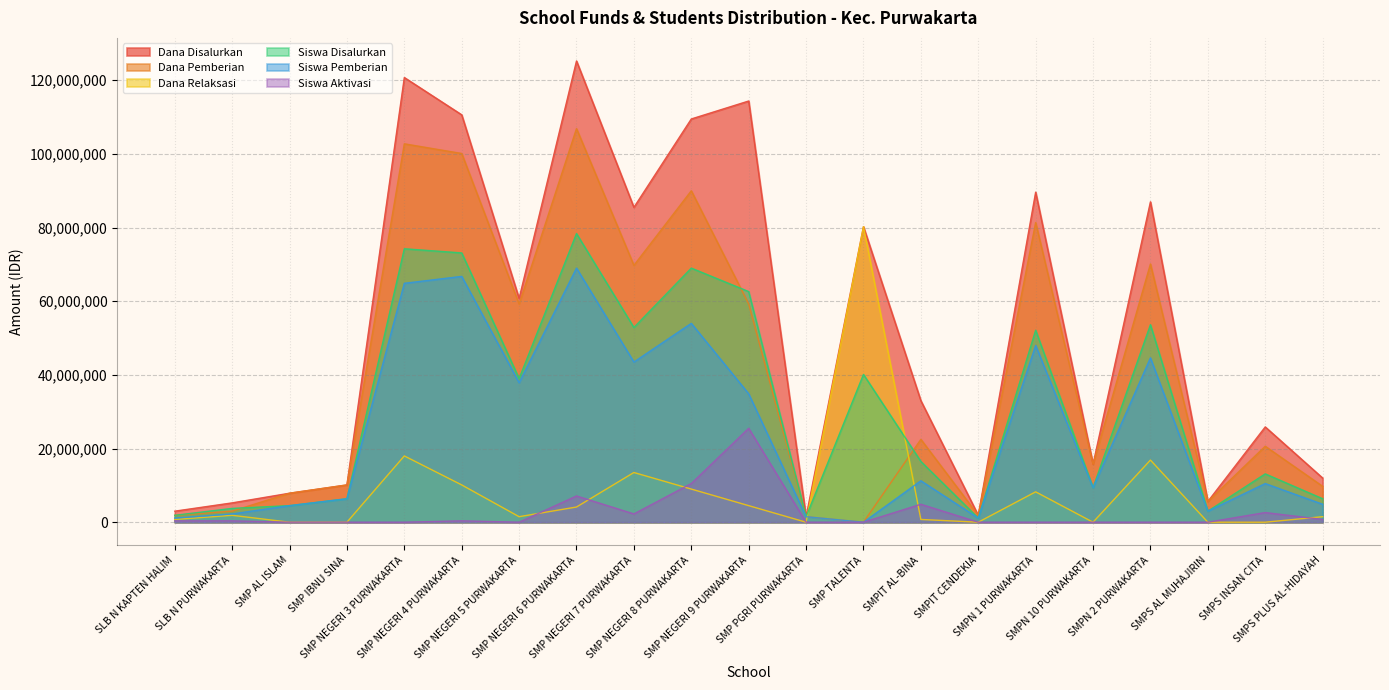

True or false: Siswa Disalurkan and Siswa Aktivasi intersect in this chart.

False